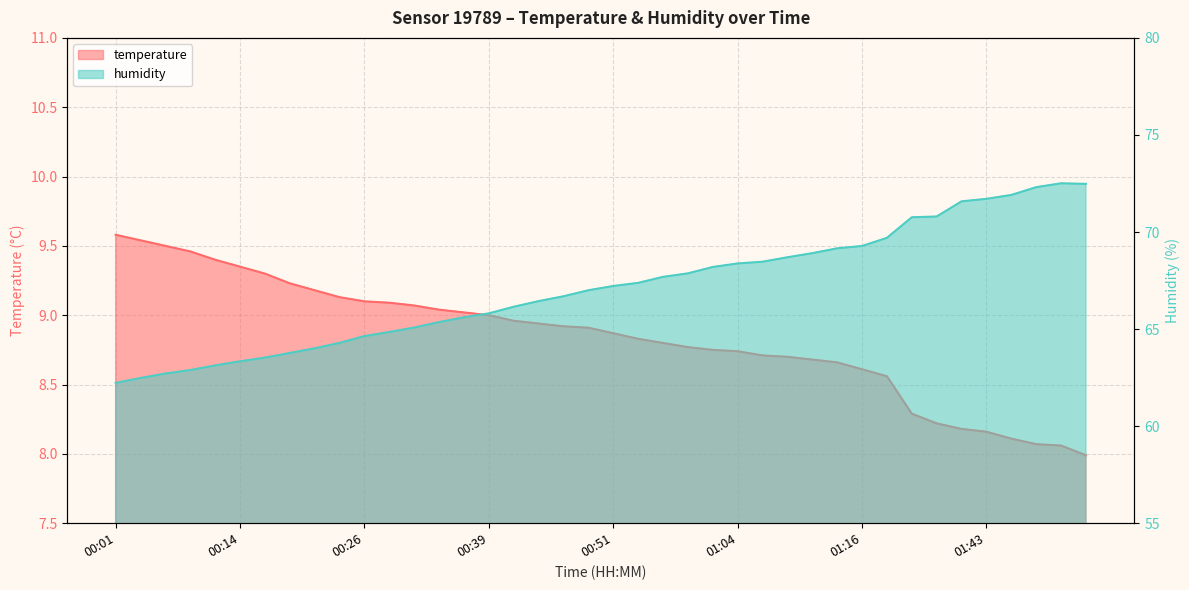

The value of humidity at 01:35 is 70.8. True or false?

True